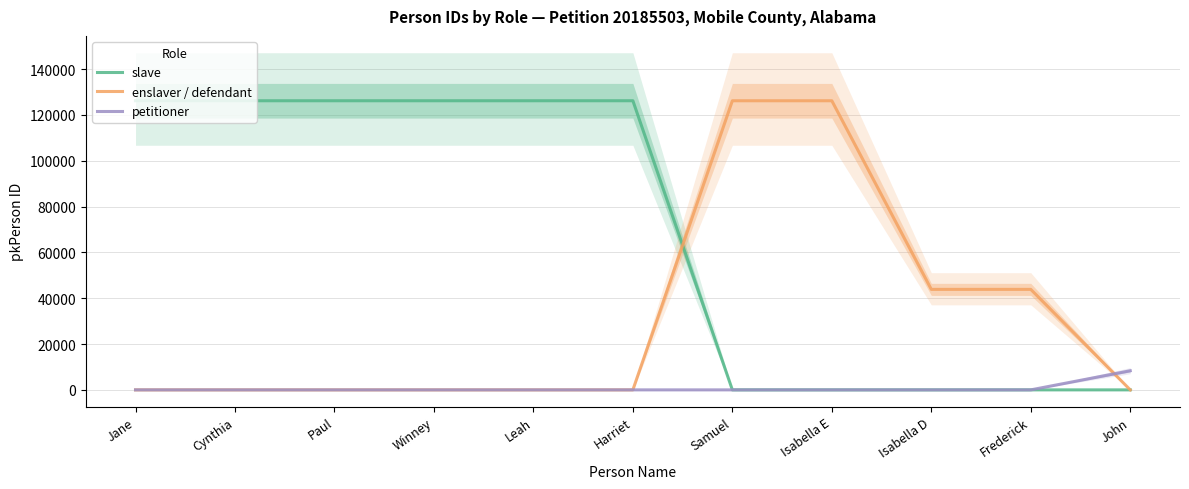

The petitioner series shows -4451 at Isabella D. True or false?

False